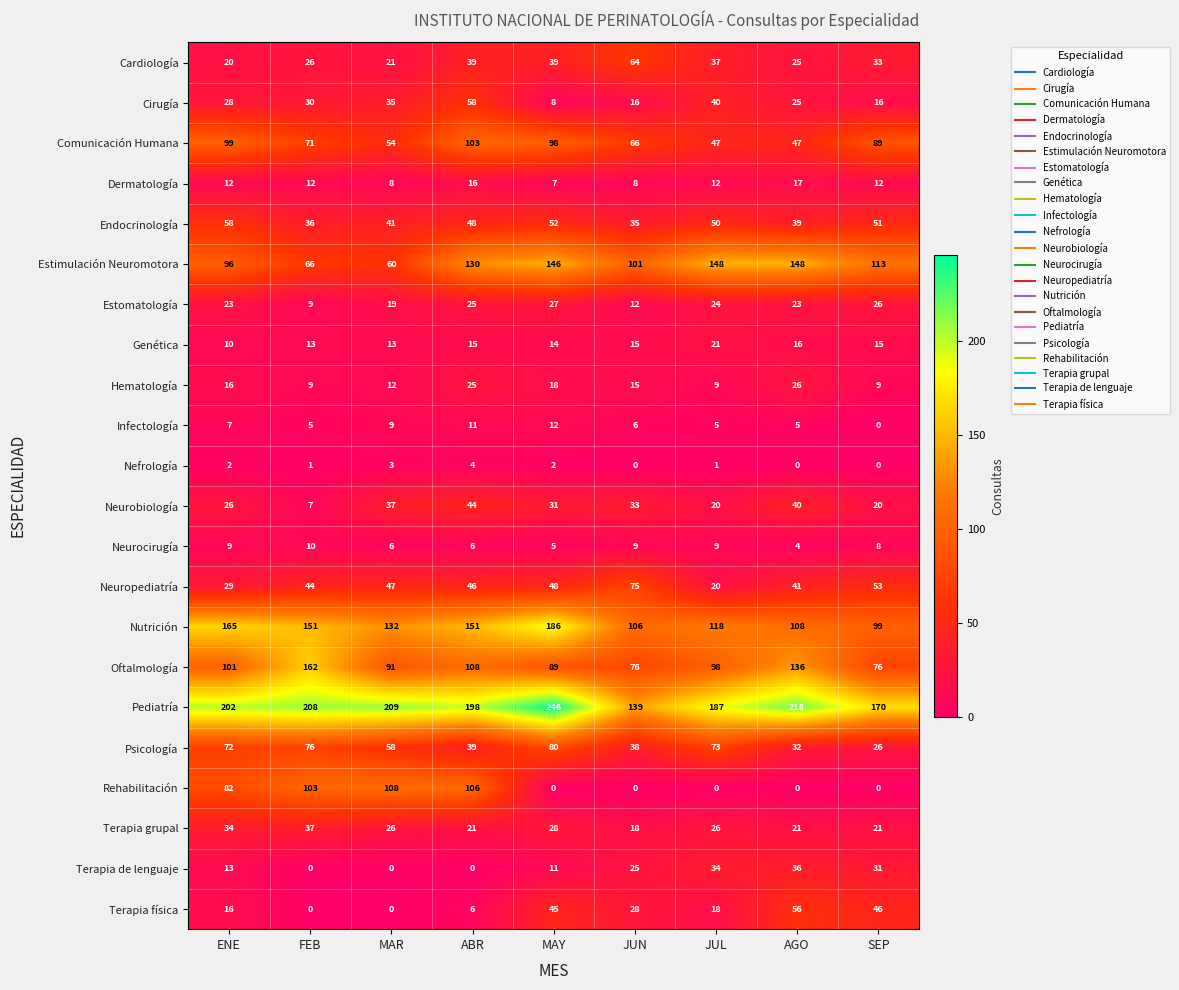

Which series has the widest spread of values?

Rehabilitación